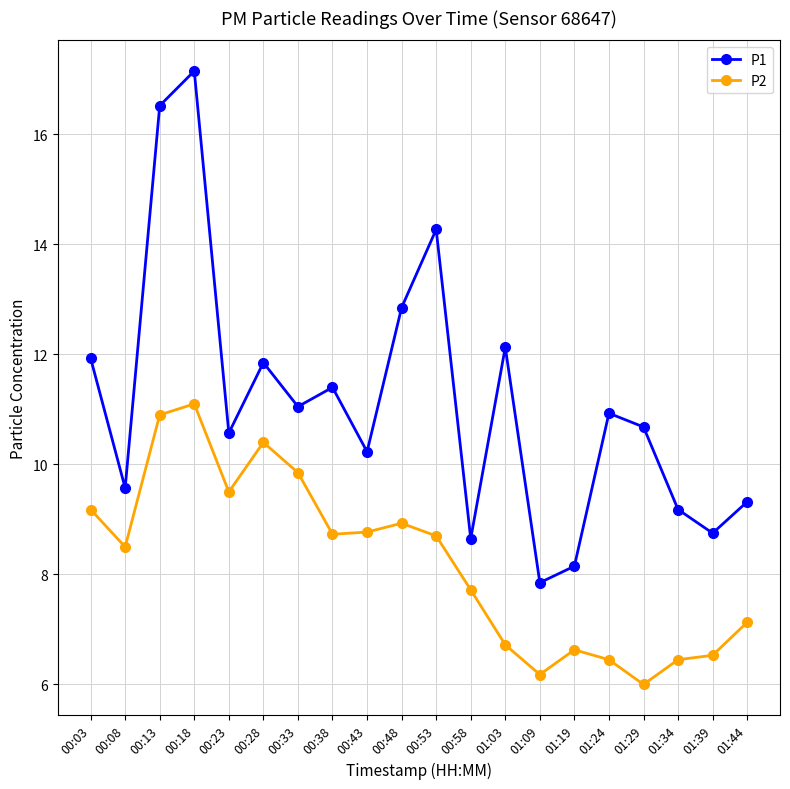

What is the label of the 12th point from the right?

00:43